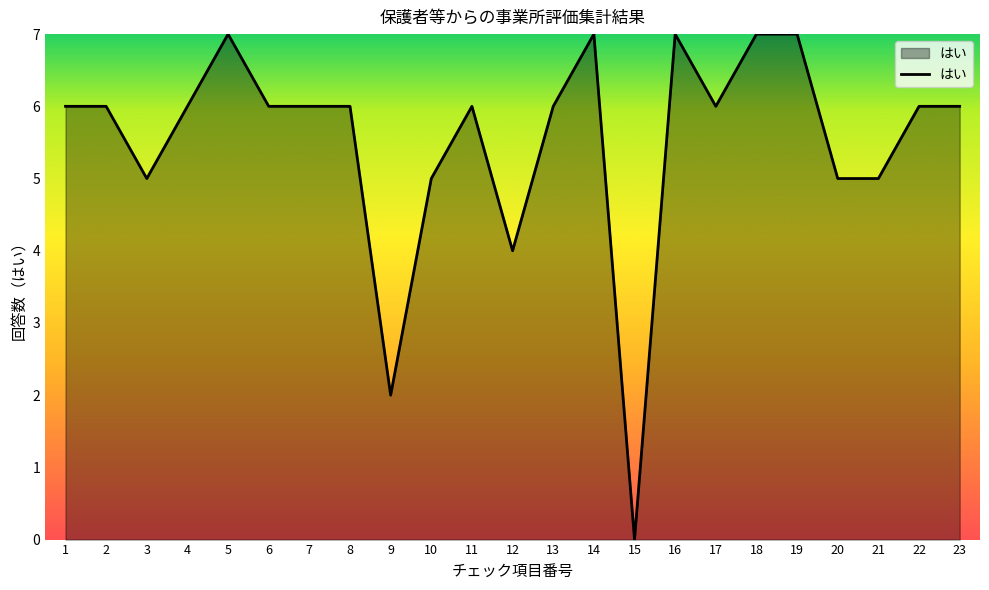

What is the difference between the maximum and minimum values?

7